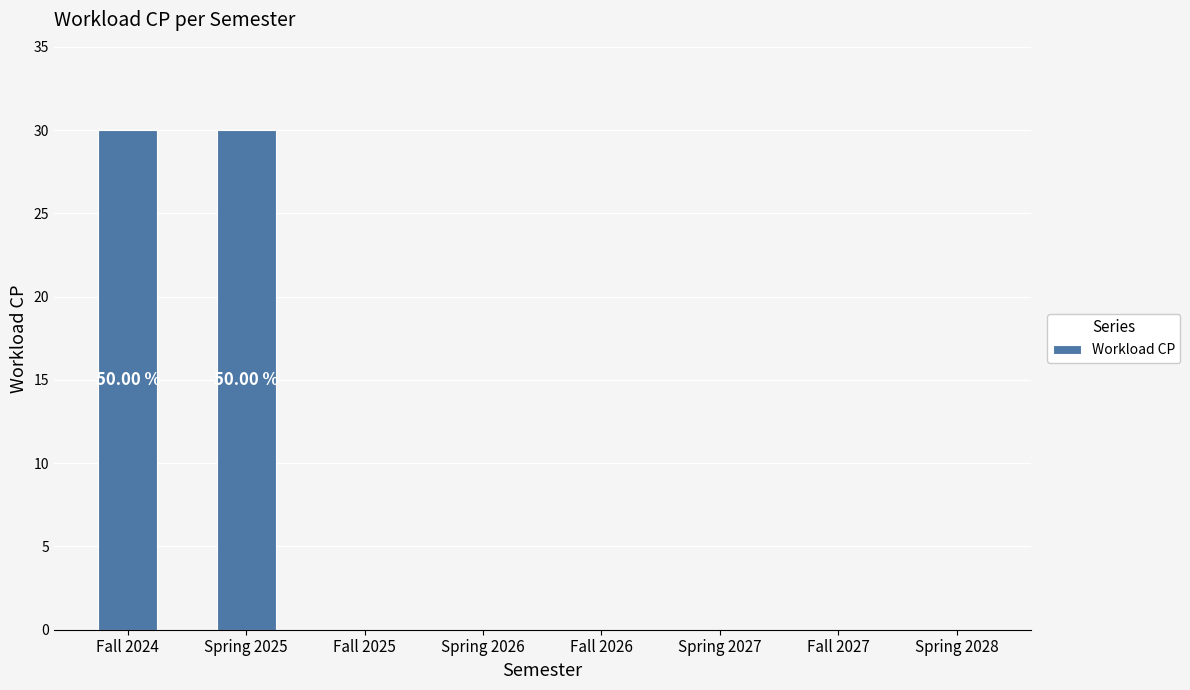

What is the change in value from Spring 2025 to Fall 2027?

-30